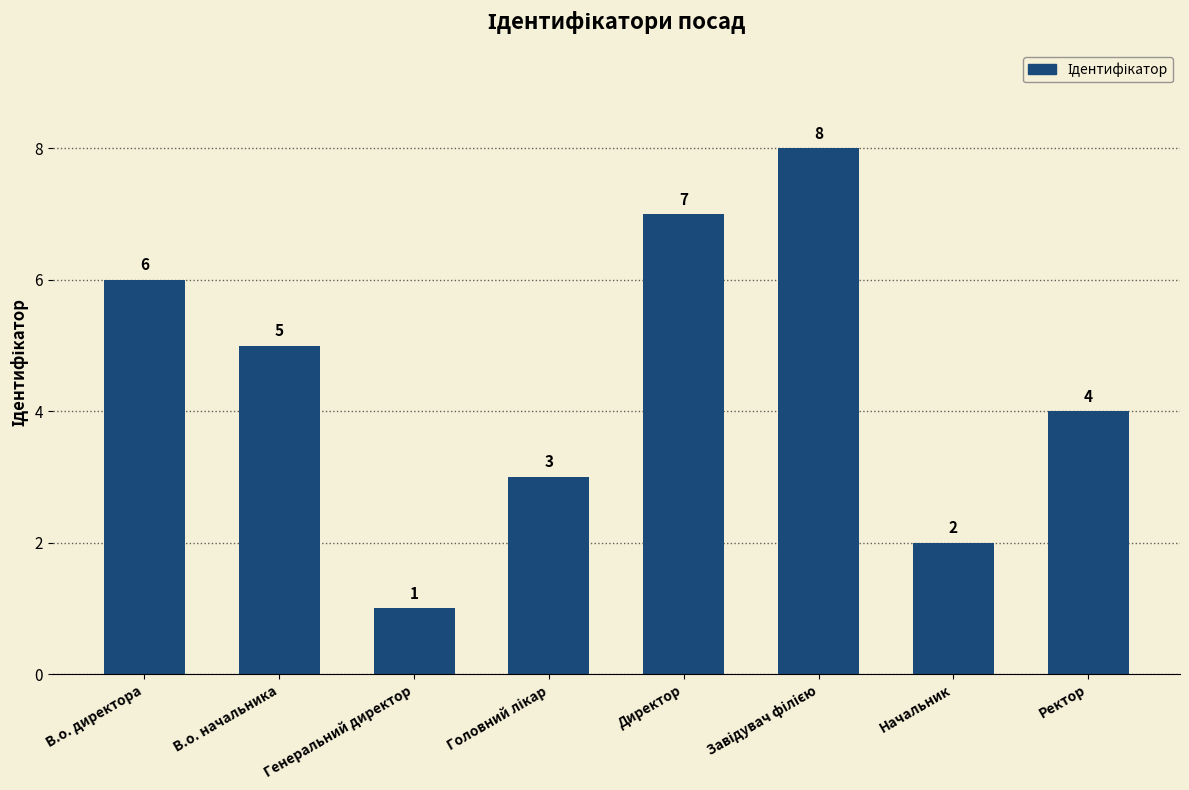

Which has a higher value, В.о. начальника or В.о. директора?

В.о. директора